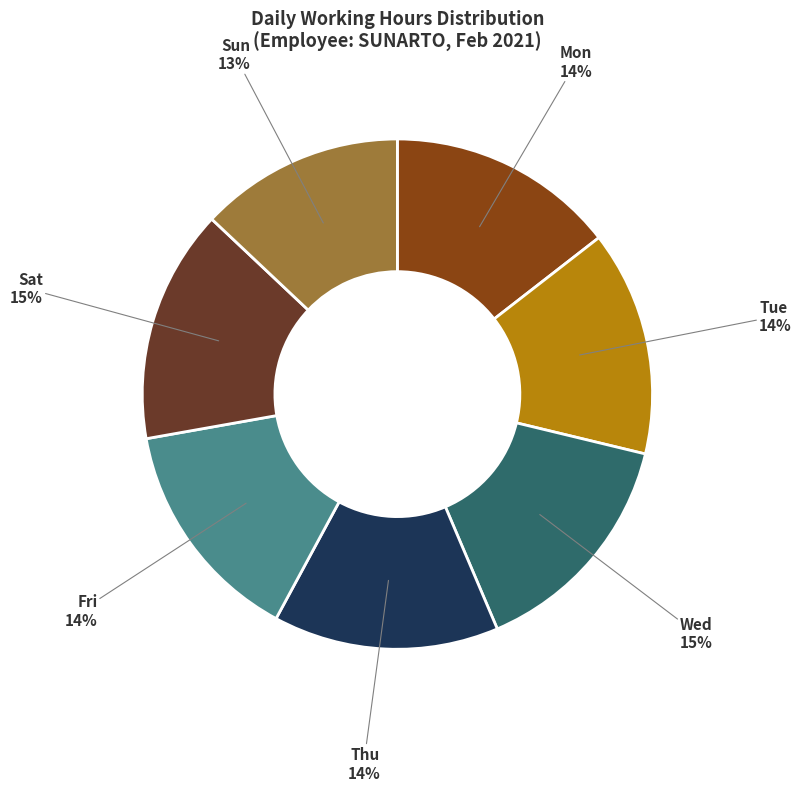

Approximately how many times larger is the value at Mon compared to Tue?

1.0